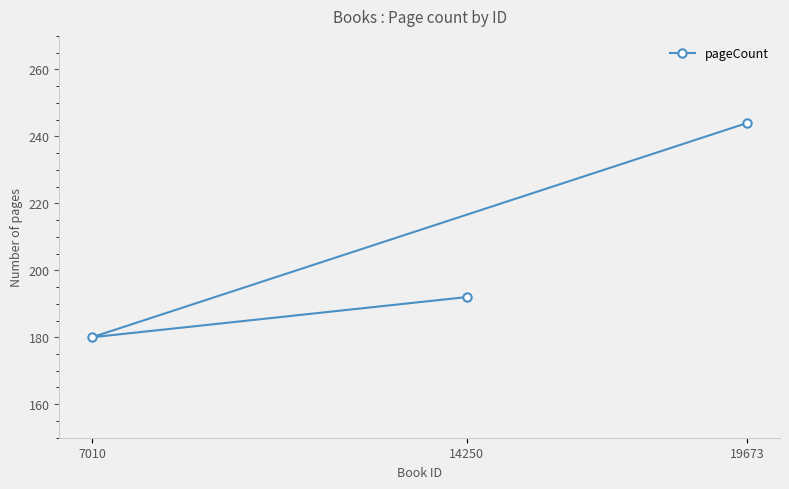

List the labels in order of value, smallest first.

7010, 14250, 19673